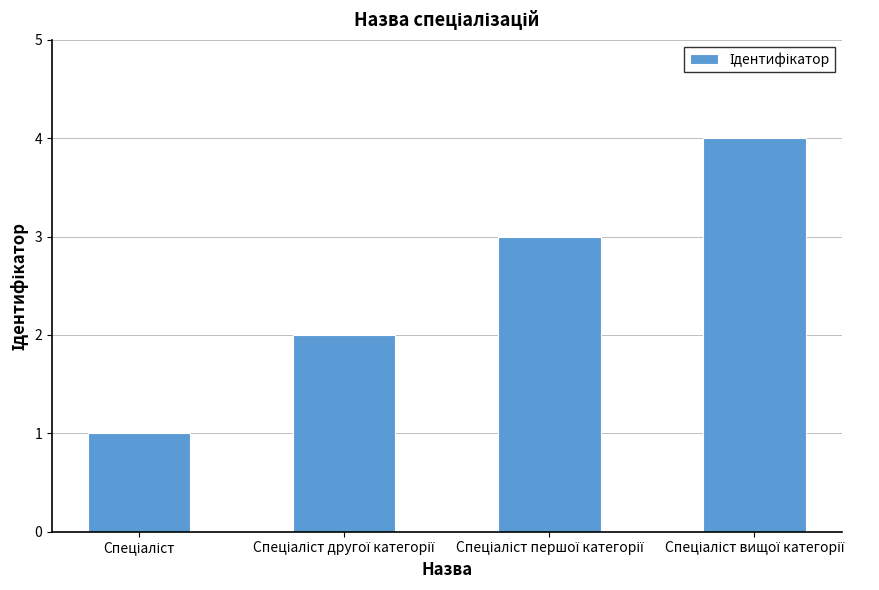

What is the maximum value shown in the chart?

4